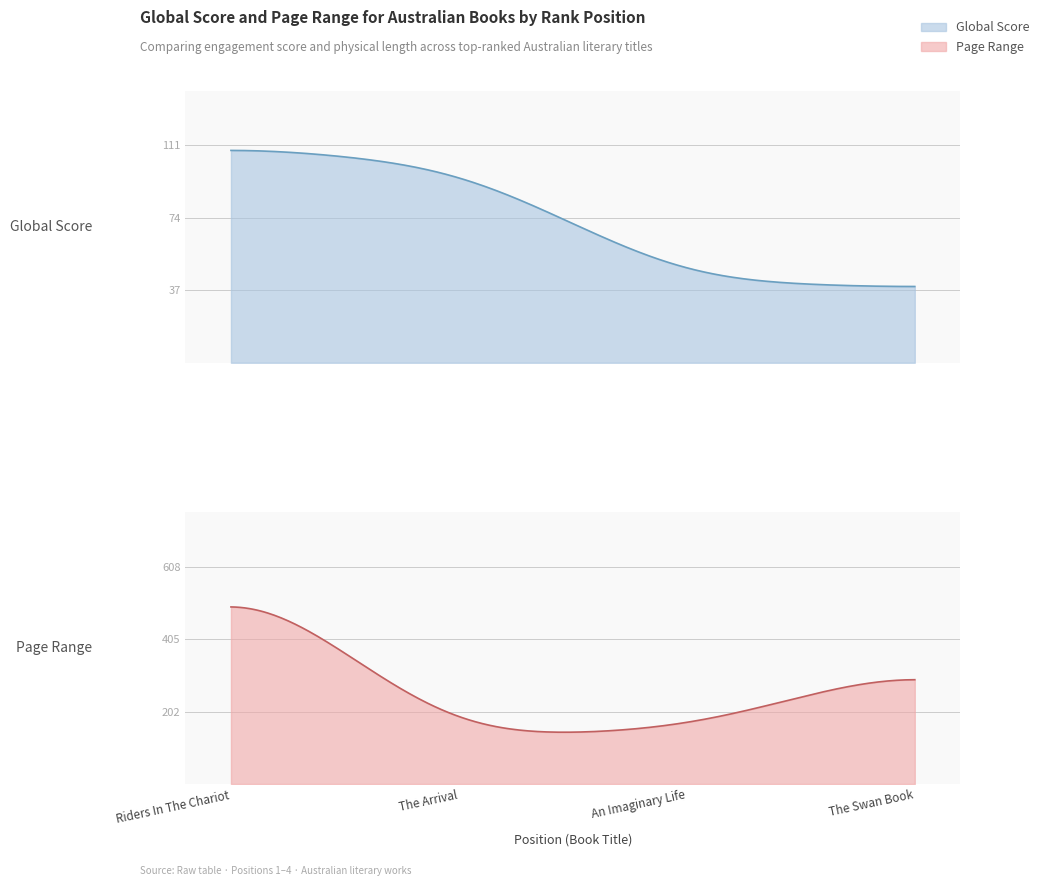

True or false: Global Score and Page Range cross at least once.

False